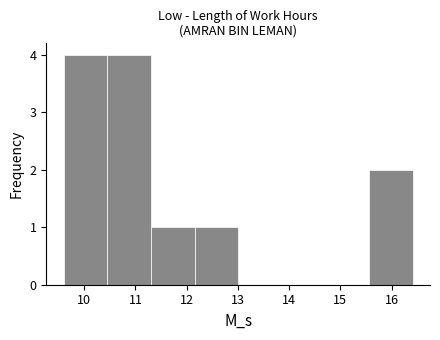

How tall is the bar that spans 15.6 to 16.4 on the x-axis? Neither the bar edges nor the heights are printed on the chart, so give them approximately, as read against the axes.

2